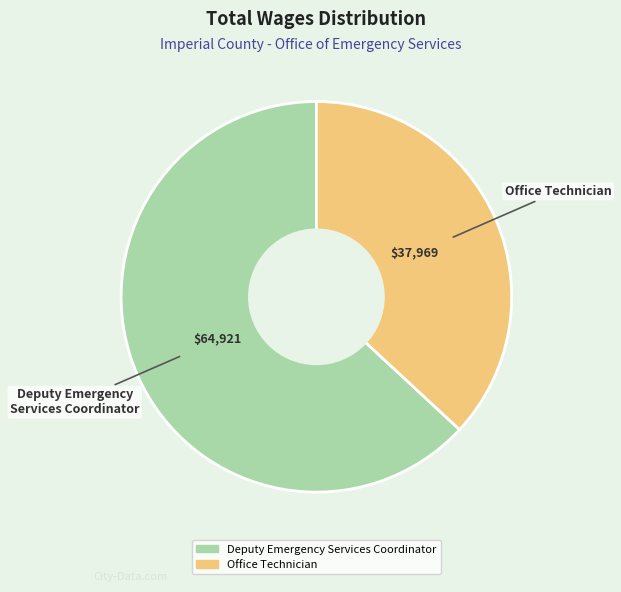

Do Deputy Emergency Services Coordinator and Office Technician together represent more than half of the pie?

Yes